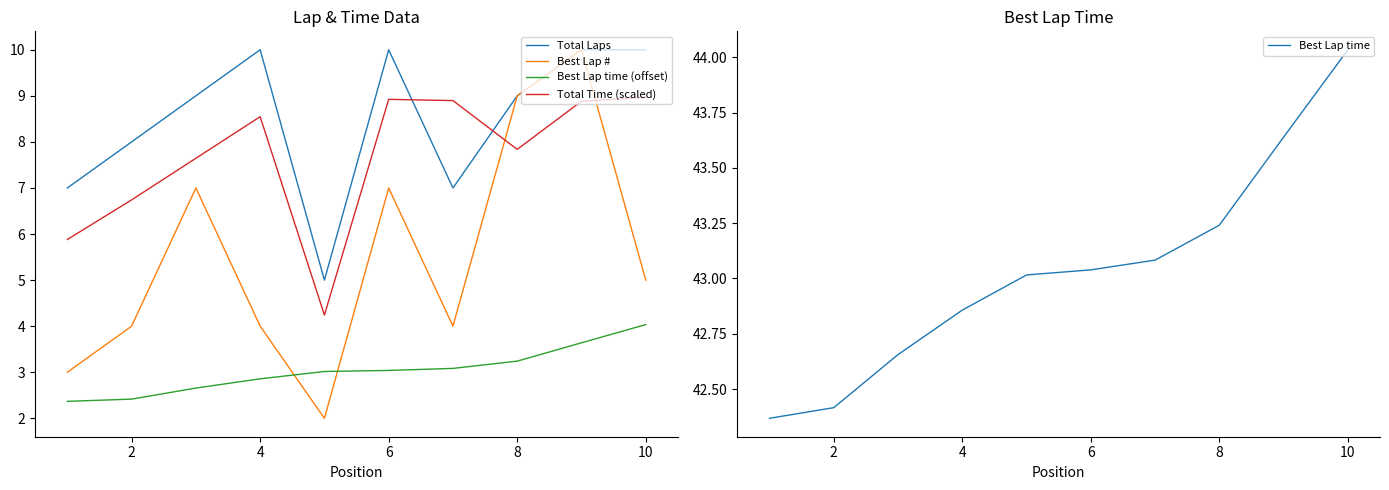

True or false: Best Lap time (offset) and Total Time (scaled) intersect in this chart.

False